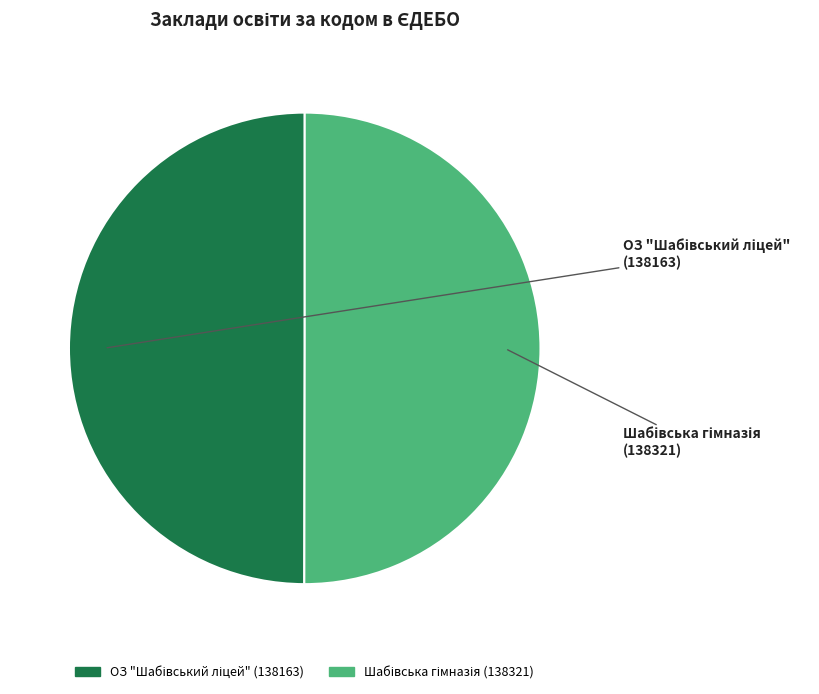

To the nearest percent, what percentage of the pie is Шабівська гімназія?

50%